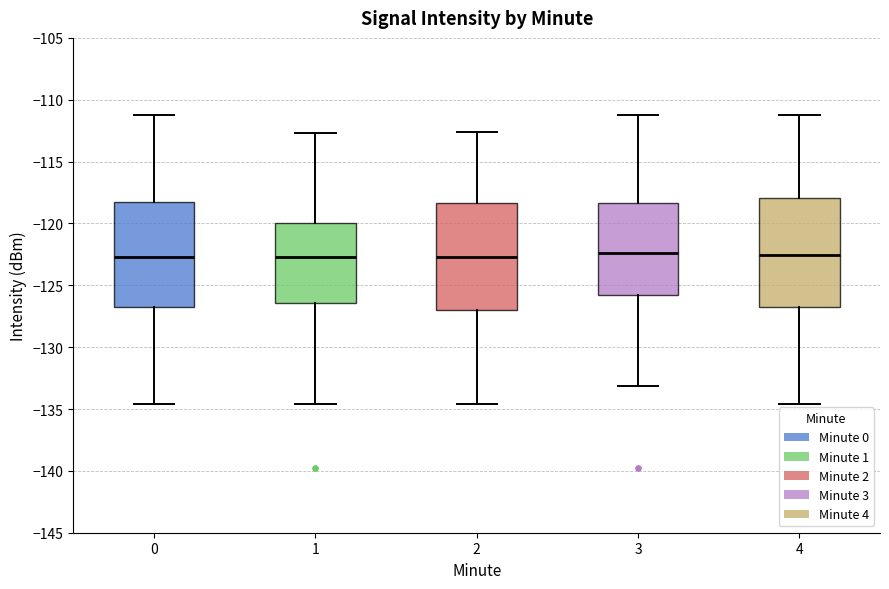

Reading left to right, transcribe this box plot: for each box, give where its median line is, the range the box spans, and where its two whiskers end, as read against the y-axis. The values are not printed on the chart, so give them approximately, as read against the axis.

0: median -122.5, box -127.0 to -118.5, whiskers -134.5 to -111.5
1: median -122.5, box -126.5 to -120.0, whiskers -134.5 to -112.5
2: median -122.5, box -127.0 to -118.5, whiskers -134.5 to -112.5
3: median -122.5, box -126.0 to -118.5, whiskers -133.0 to -111.5
4: median -122.5, box -127.0 to -118.0, whiskers -134.5 to -111.5